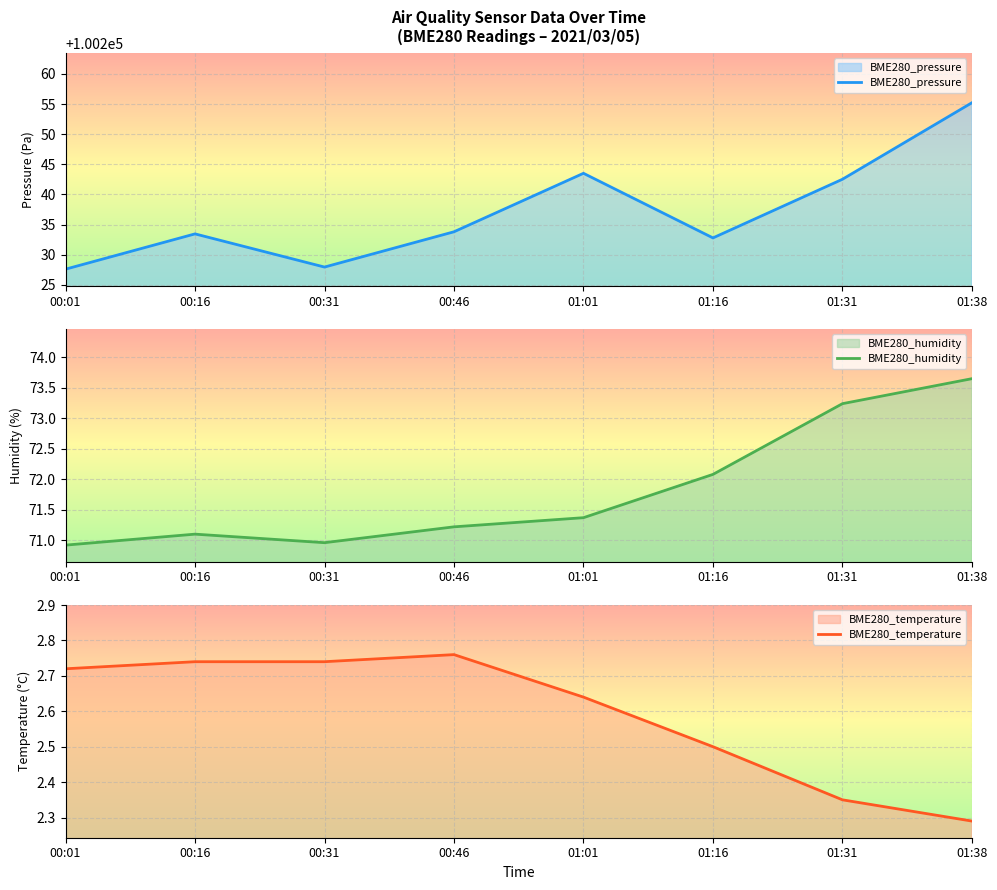

Is it true that BME280_humidity equals 18.3 at 01:31?

False